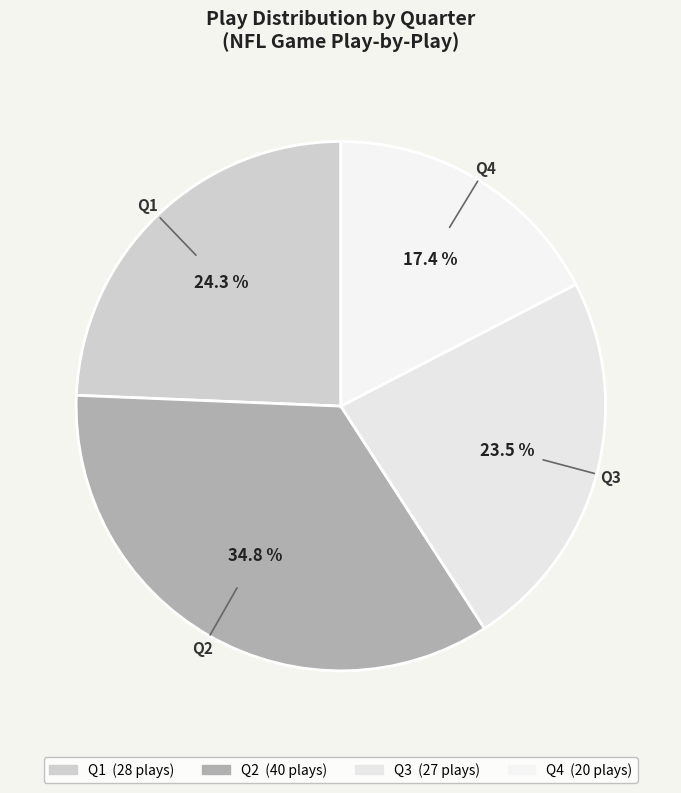

How many slices are in this pie chart?

4